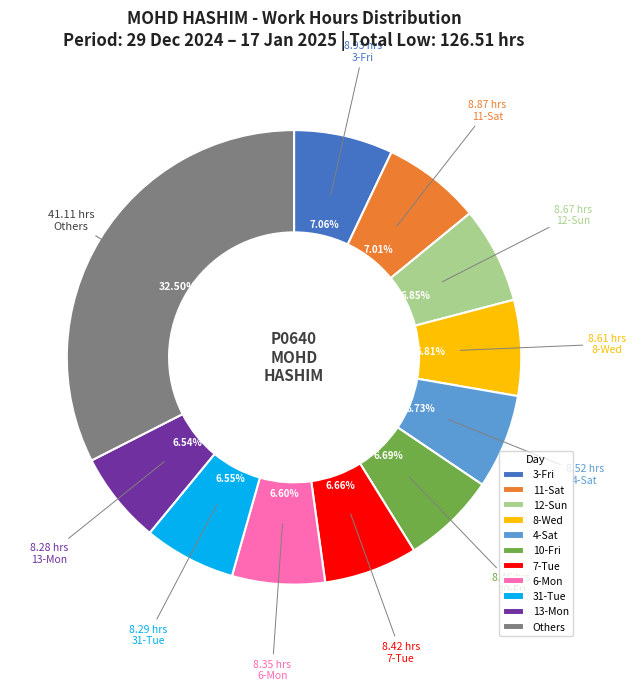

To the nearest percent, what portion does 11-Sat represent?

7%